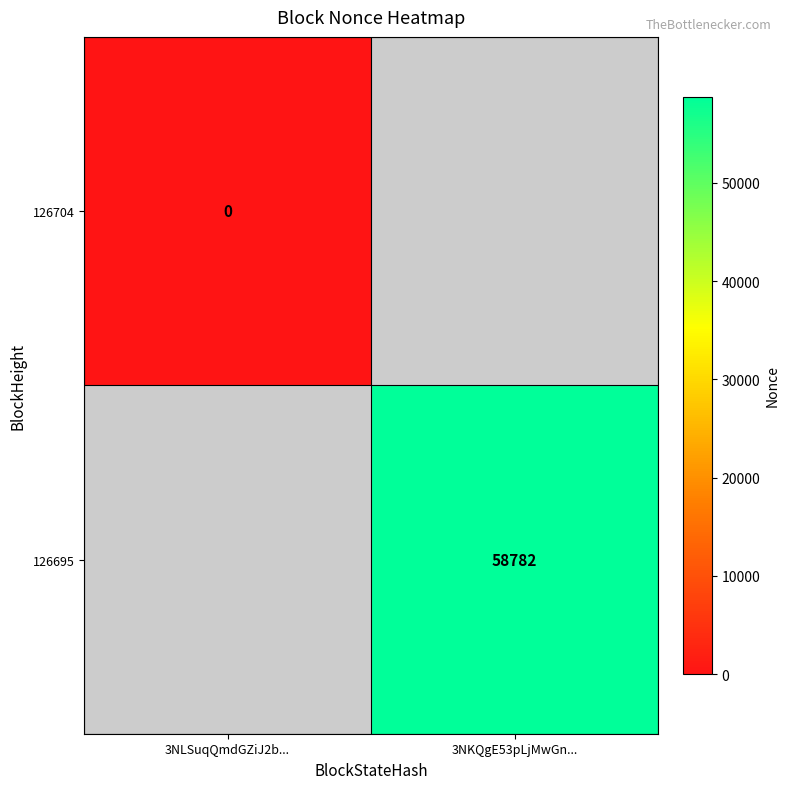

How many data points does each series have?

2